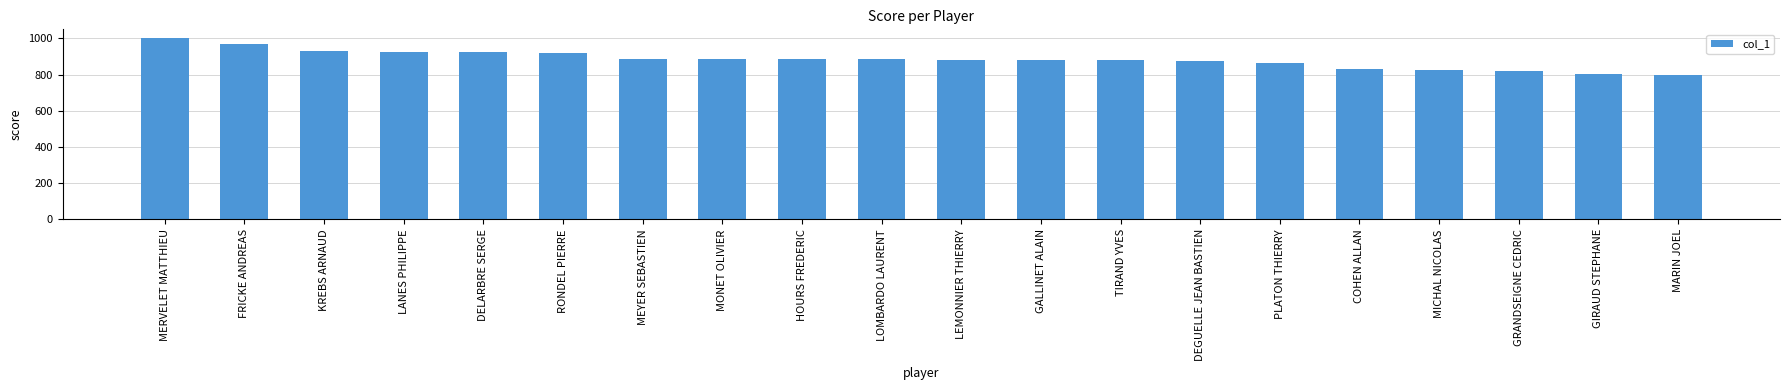

What is the maximum value shown in the chart?

1000.0